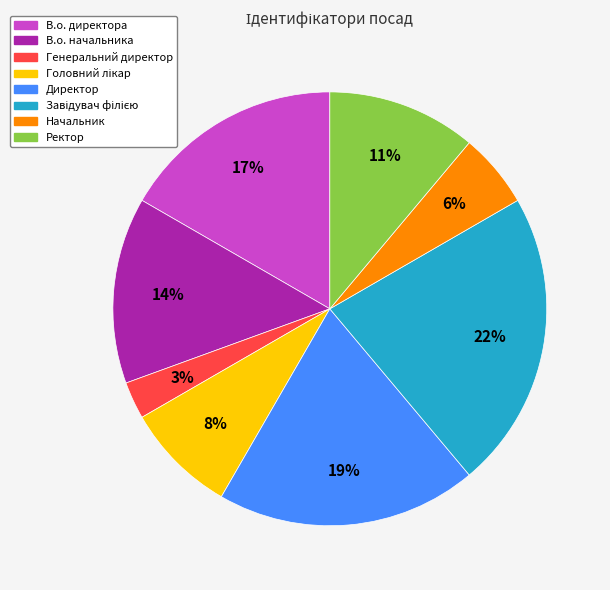

Between Директор and Генеральний директор, which is larger?

Директор